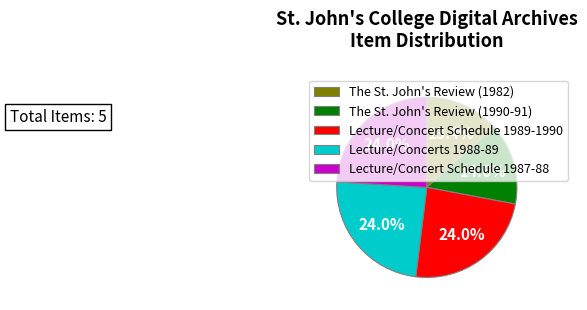

What percentage do Lecture/Concerts 1988-89 and Lecture/Concert Schedule 1987-88 together represent?

48.0%